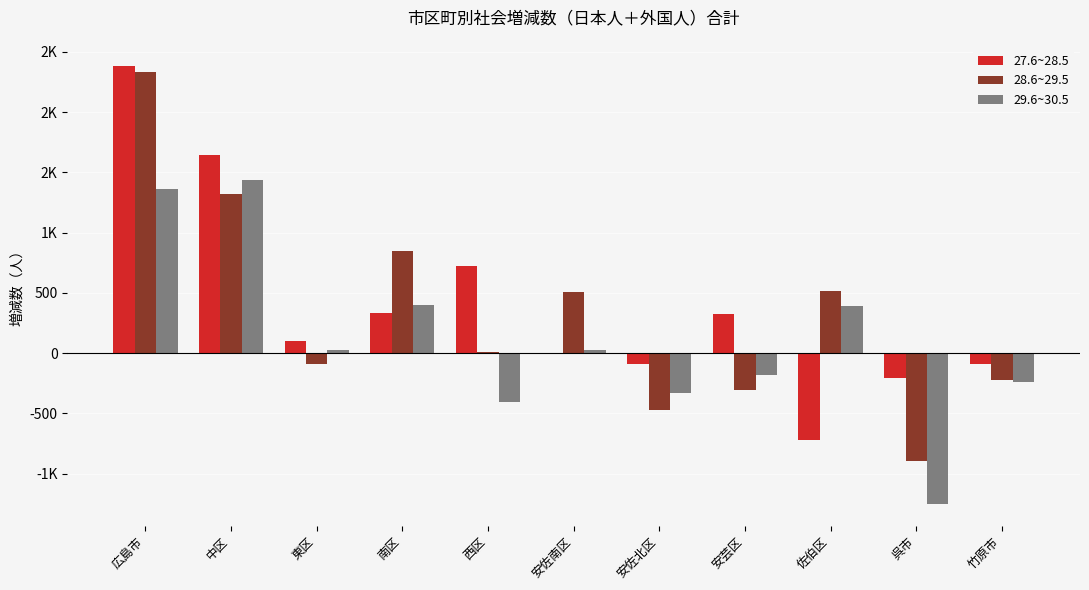

At which category is the sum across all series the highest?

広島市